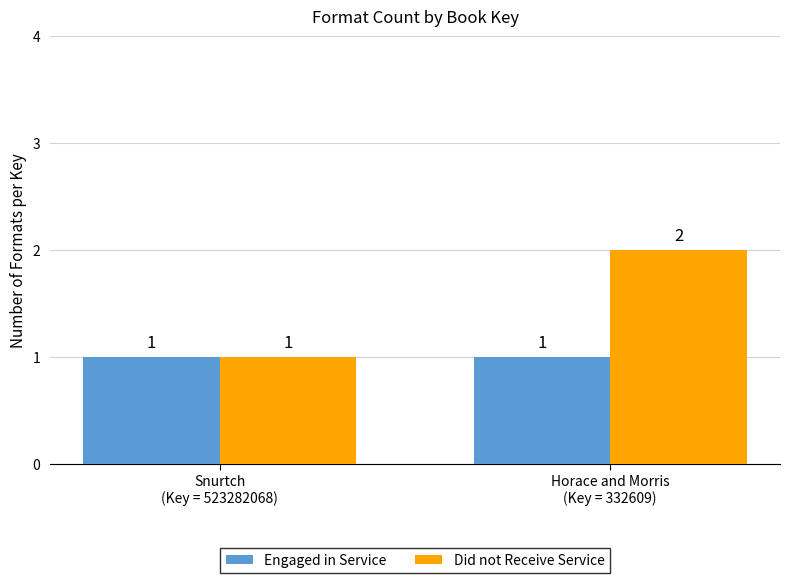

Which series has the largest total across all categories?

Did not Receive Service